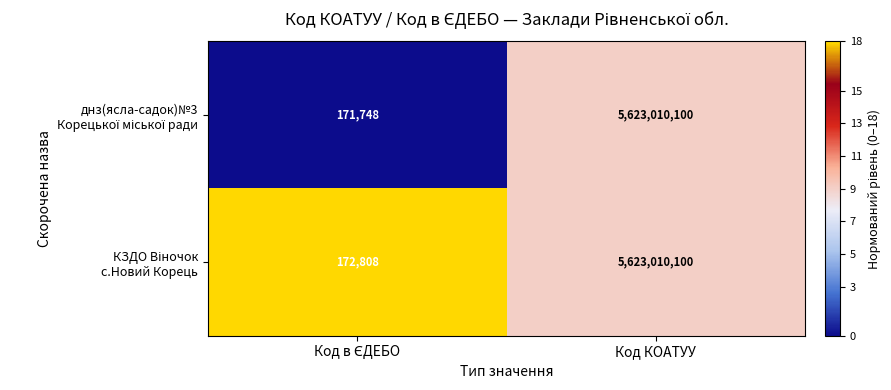

Which category has the highest value across all series?

Код КОАТУУ